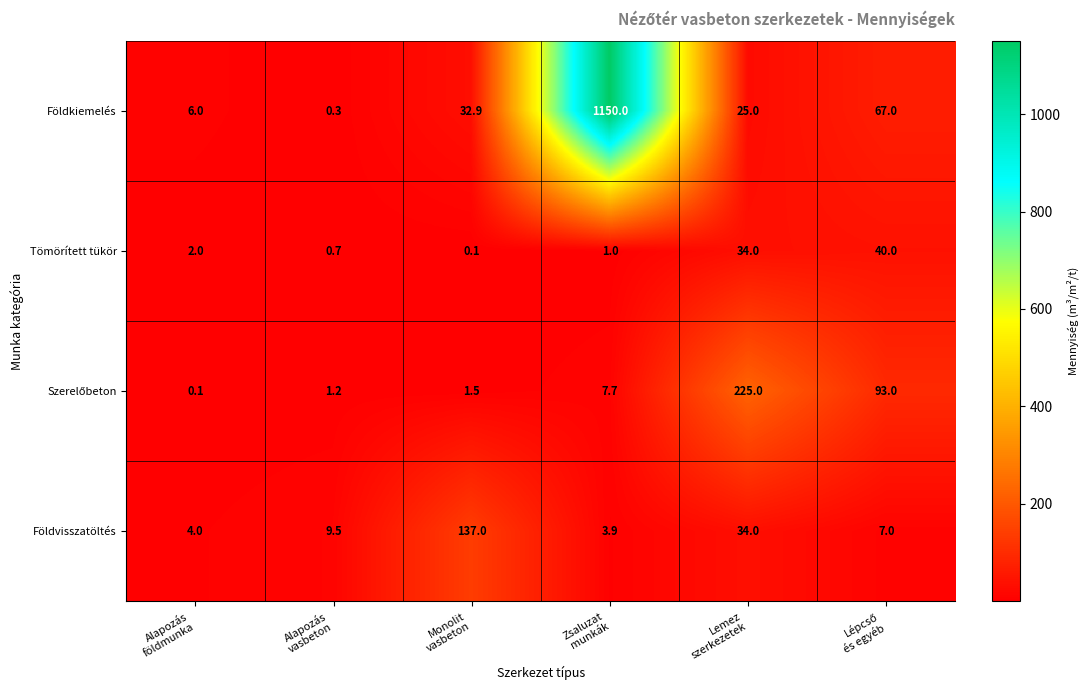

What is the minimum value shown in the chart?

0.1